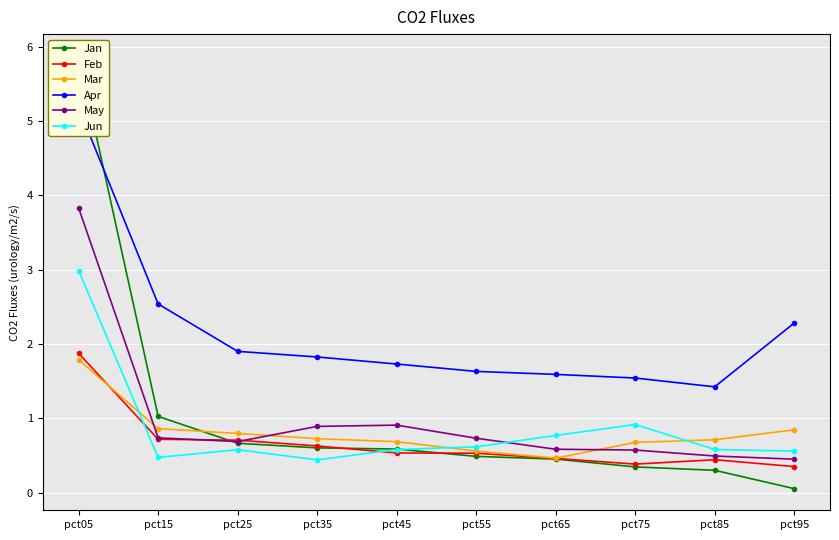

Where is the first local maximum for Jun?

pct25